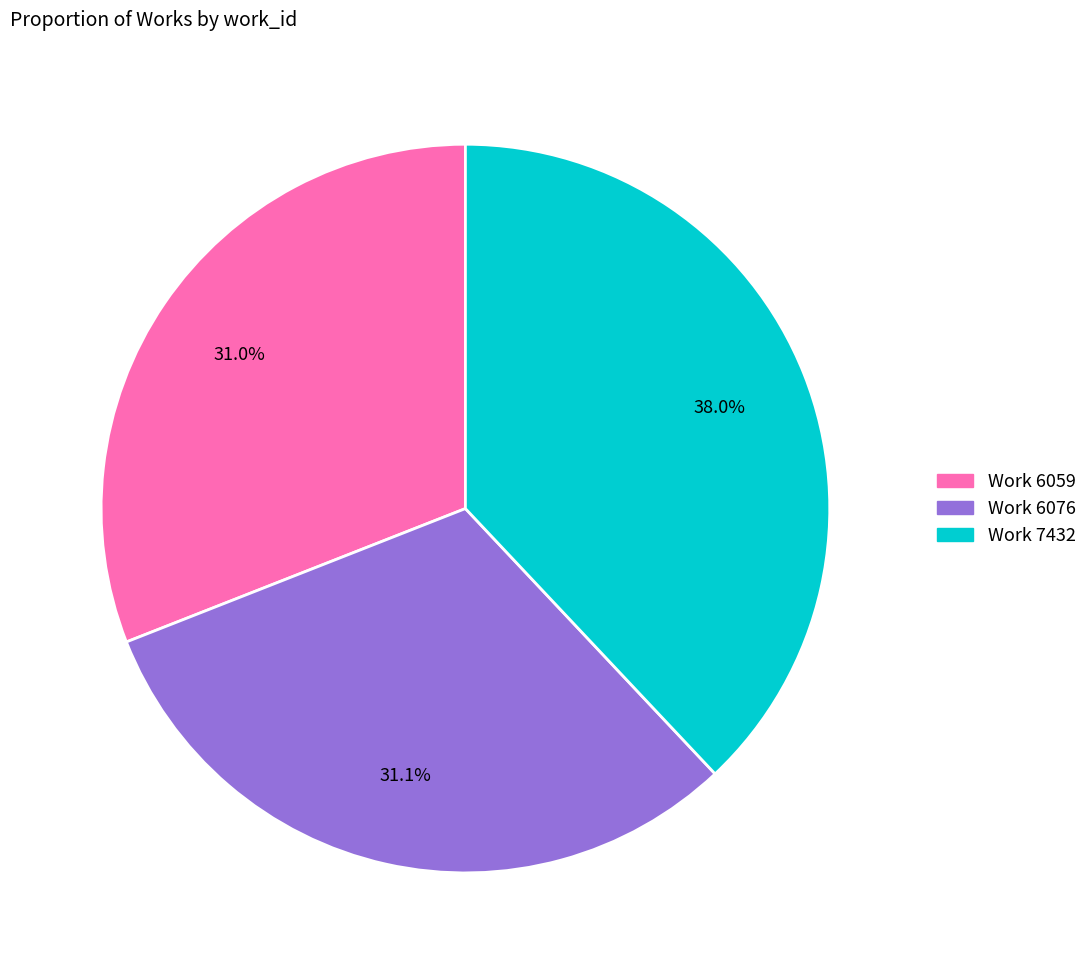

What portion of the pie excludes Work 6076?

68.9%